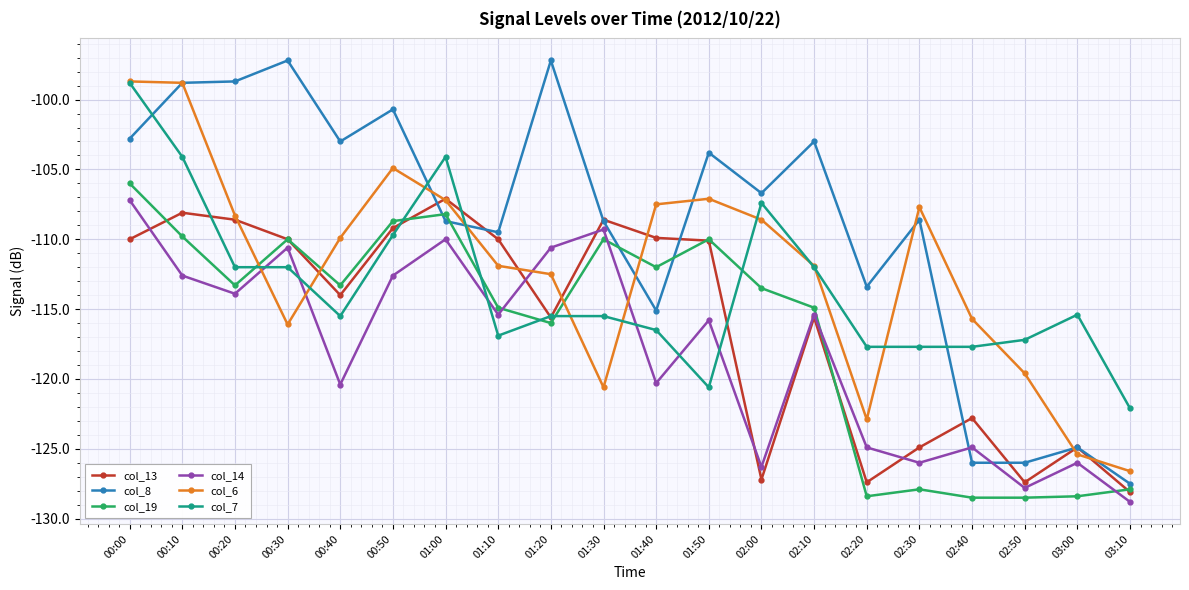

True or false: col_7 has more than 2 interior local peaks.

True